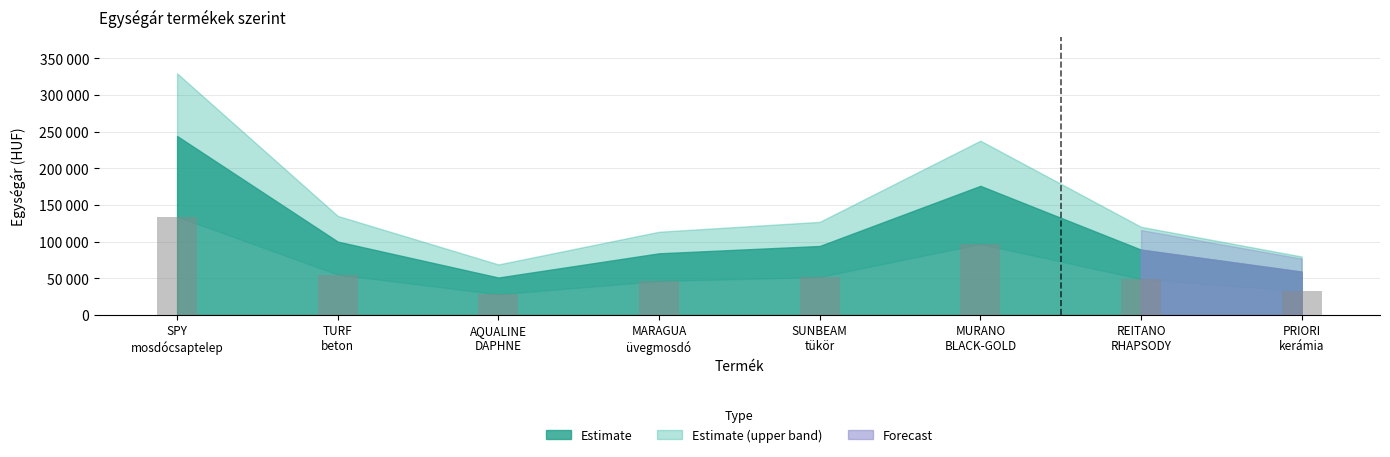

What is the change in value from MURANO BLACK-GOLD üvegmosdó to REITANO RHAPSODY magasított mosdócsaptelep?

-87000